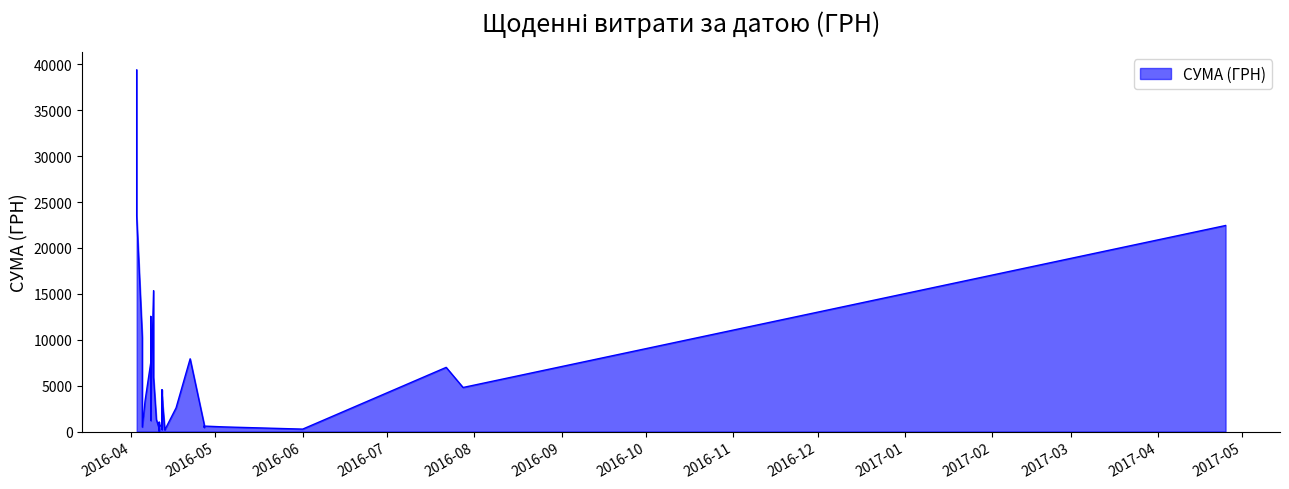

How many data points does each series have?

40